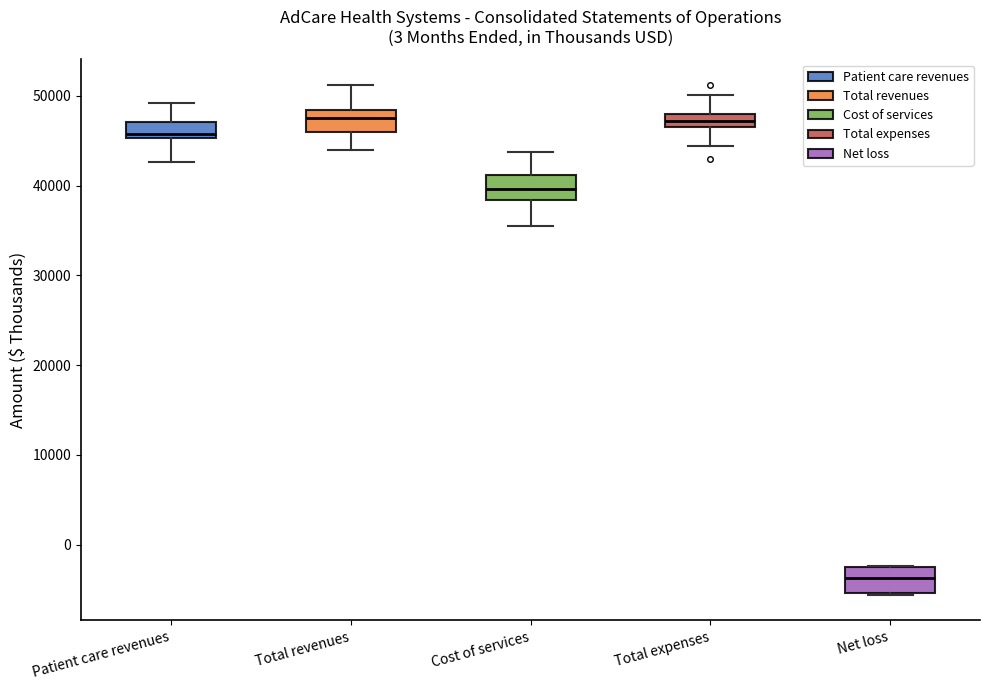

Reading left to right, transcribe this box plot: for each box, give where its median line is, the range the box spans, and where its two whiskers end, as read against the y-axis. The values are not printed on the chart, so give them approximately, as read against the axis.

Patient care revenues: median 46000, box 45000 to 47000, whiskers 43000 to 49000
Total revenues: median 48000 (just below the box's upper edge), box 46000 to 48000, whiskers 44000 to 51000
Cost of services: median 40000, box 38000 to 41000, whiskers 36000 to 44000
Total expenses: median 47000 (inside the box), box 47000 to 48000, whiskers 44000 to 50000
Net loss: median -4000, box -5000 to -3000, whiskers -6000 to -2000